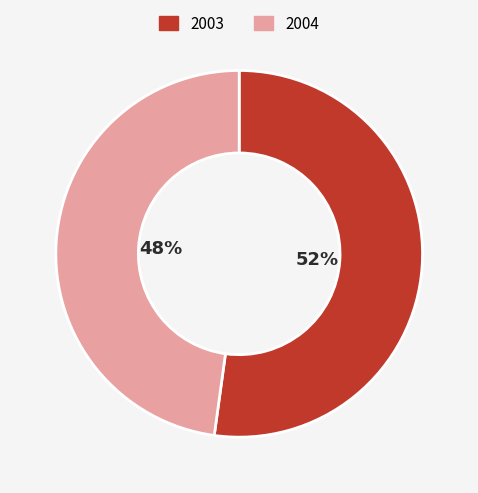

Do 2004 and 2003 together represent more than half of the pie?

Yes